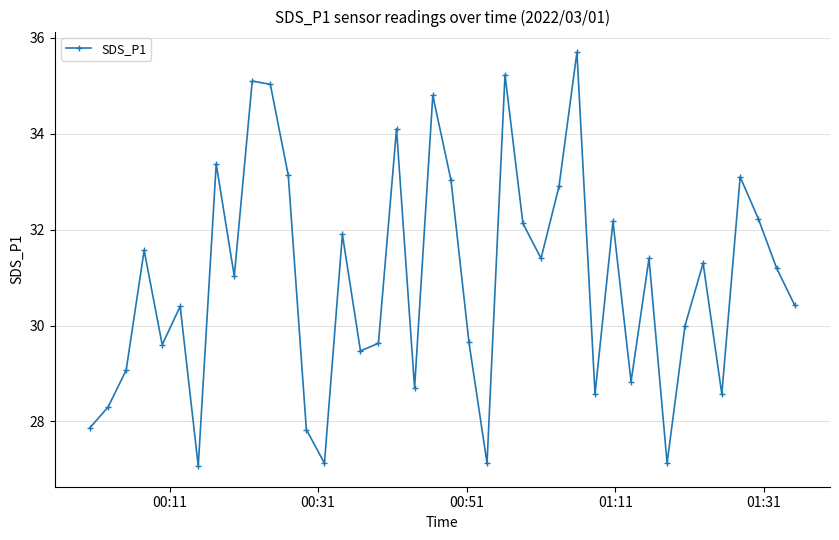

How many interior local valleys (lower than both neighbors) does the data have?

12